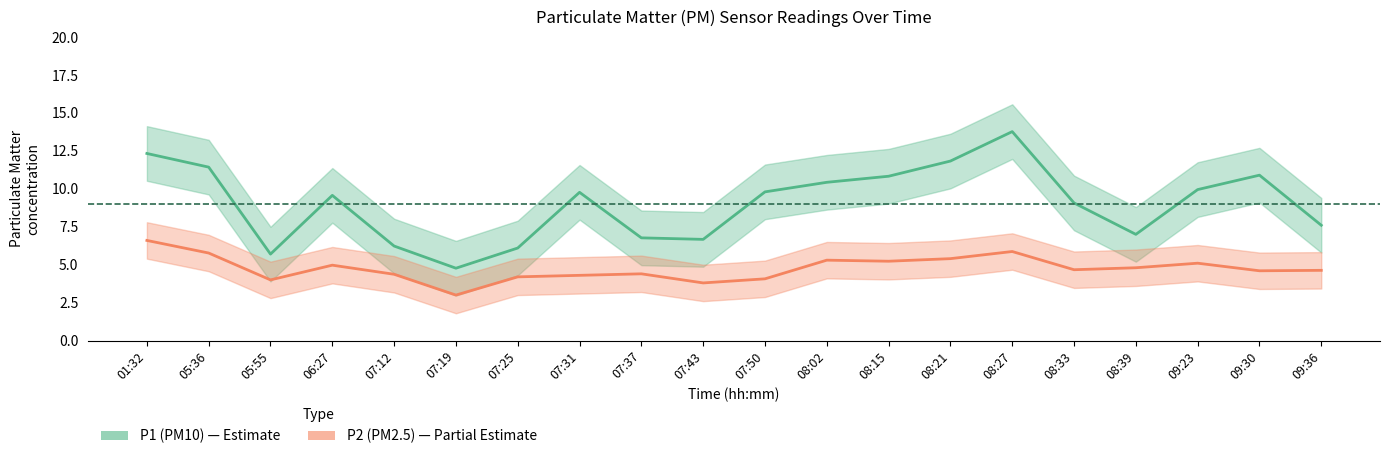

How many series are shown in this chart?

2